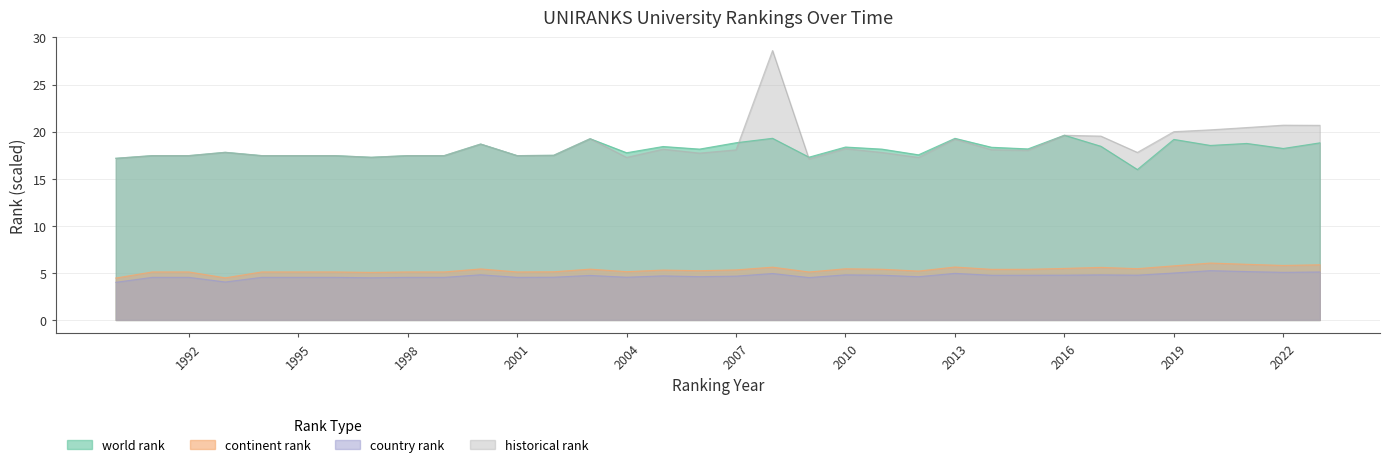

Between 1998 and 2019, which series saw the biggest shift?

historical rank